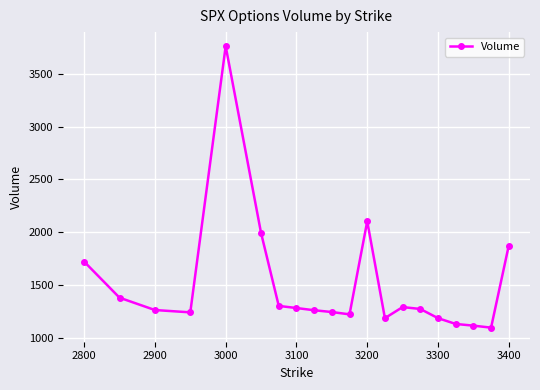

How many data points are less than 1272?

10